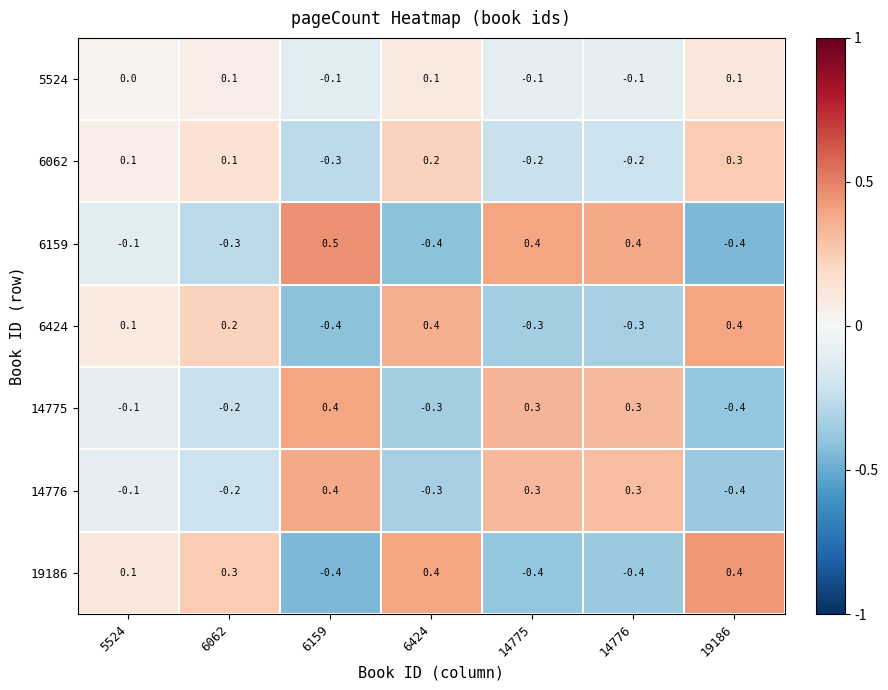

What is the highest value of the 6424 series?

0.4